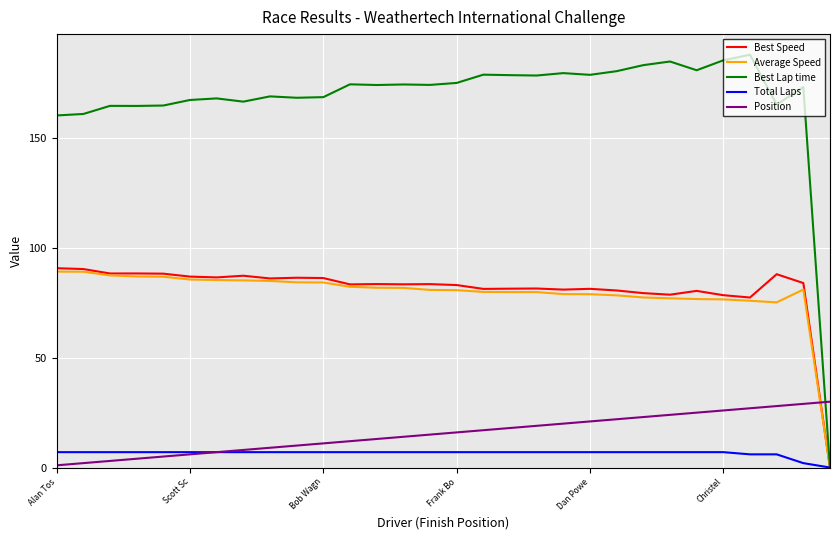

Which series has the largest total across all categories?

Best Lap time